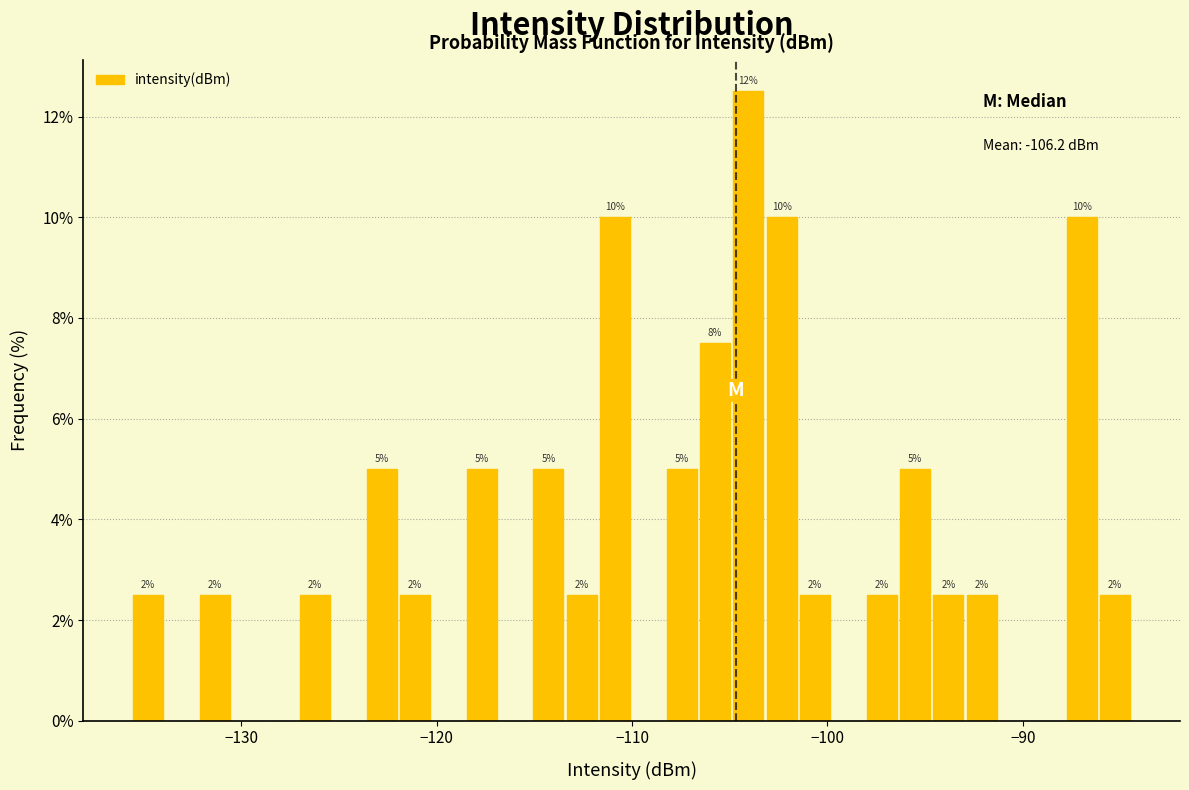

Read against the x-axis, roughly where is the centre of the tallest bar?

-104